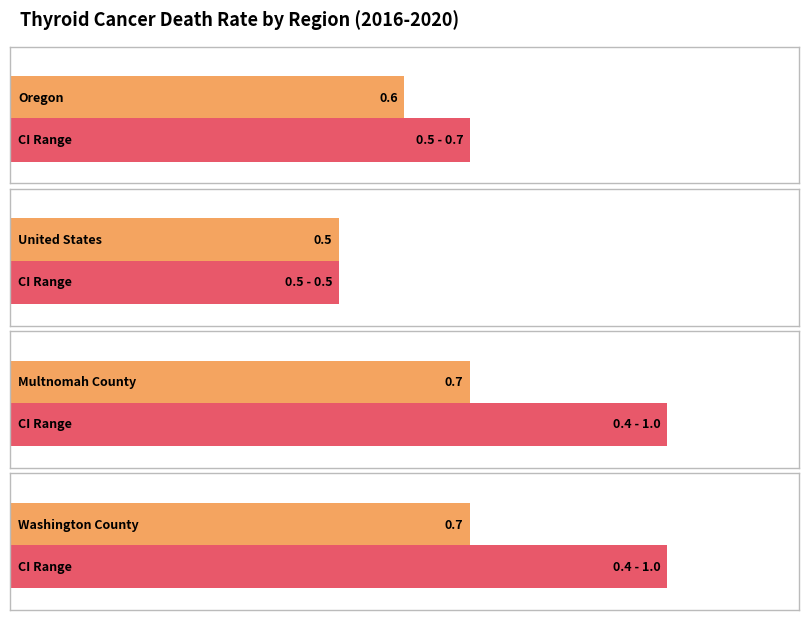

What is the label of the 3rd bar from the right?

United States